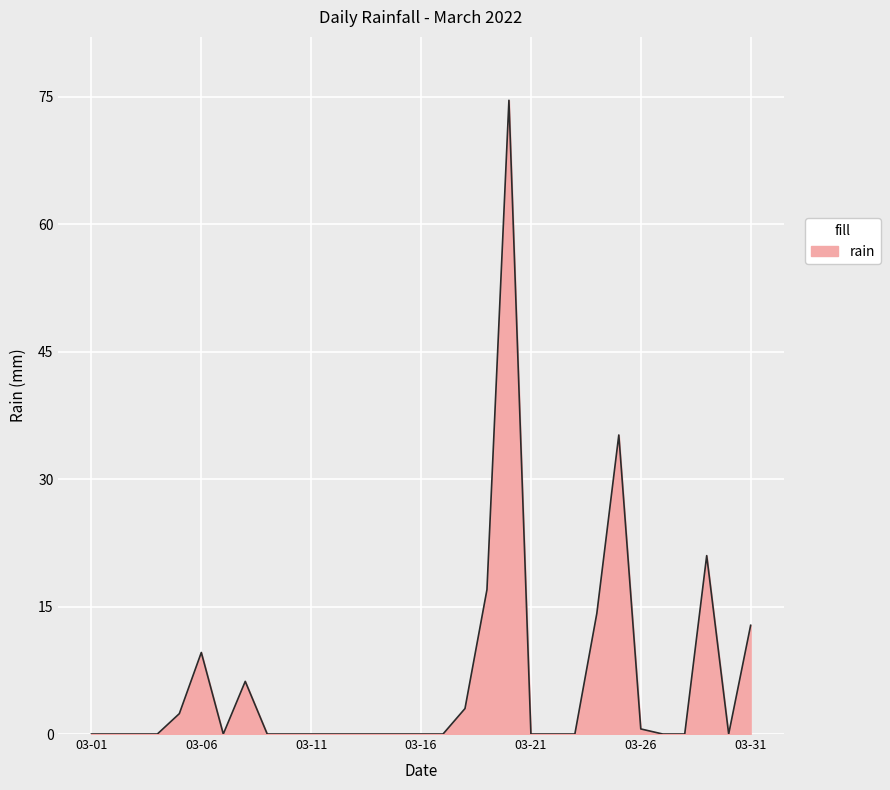

What is the sum of all values?

196.6